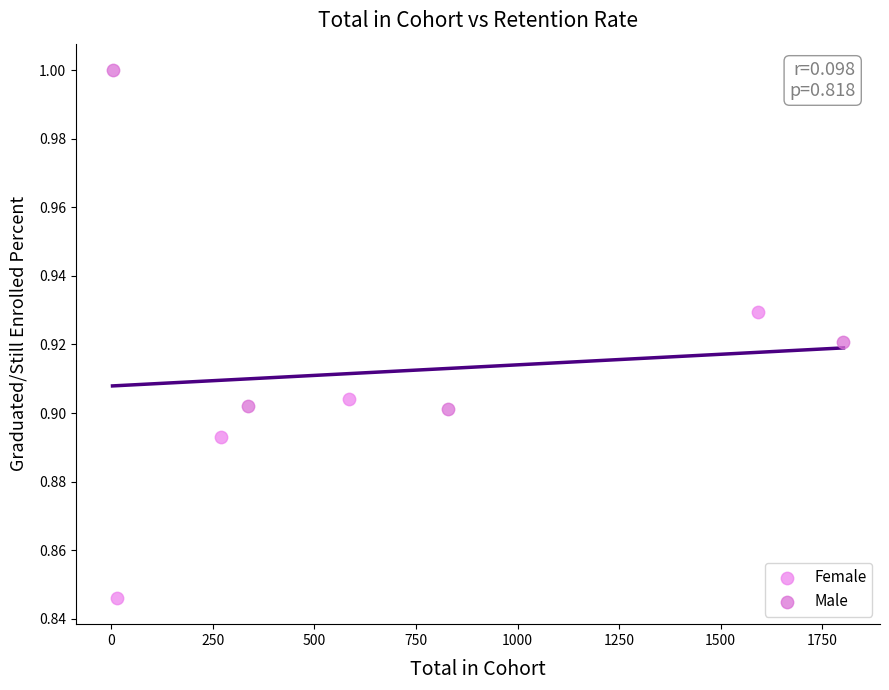

Which series has the widest spread of Y values?

Male